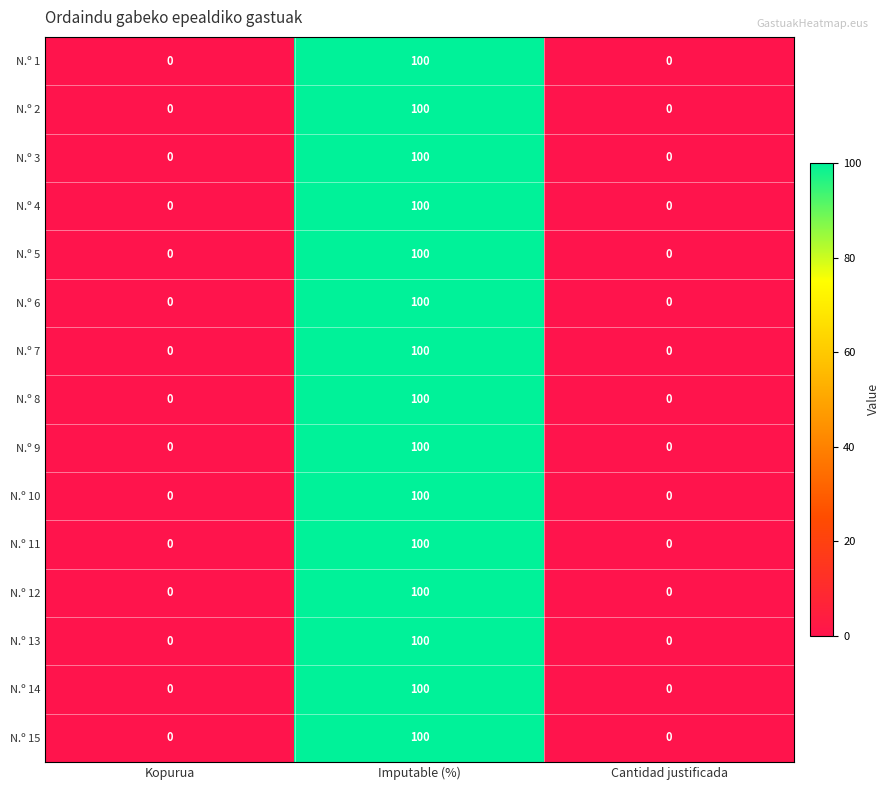

What value does the N.º 1 series have at Imputable (%)?

100